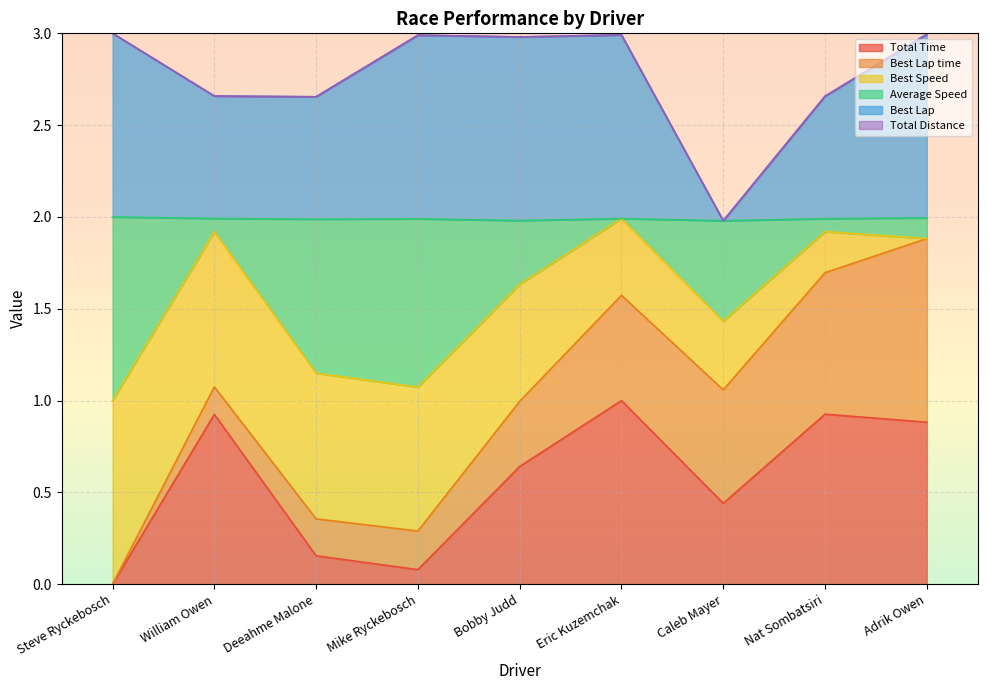

What is the maximum value shown in the chart?

3.0